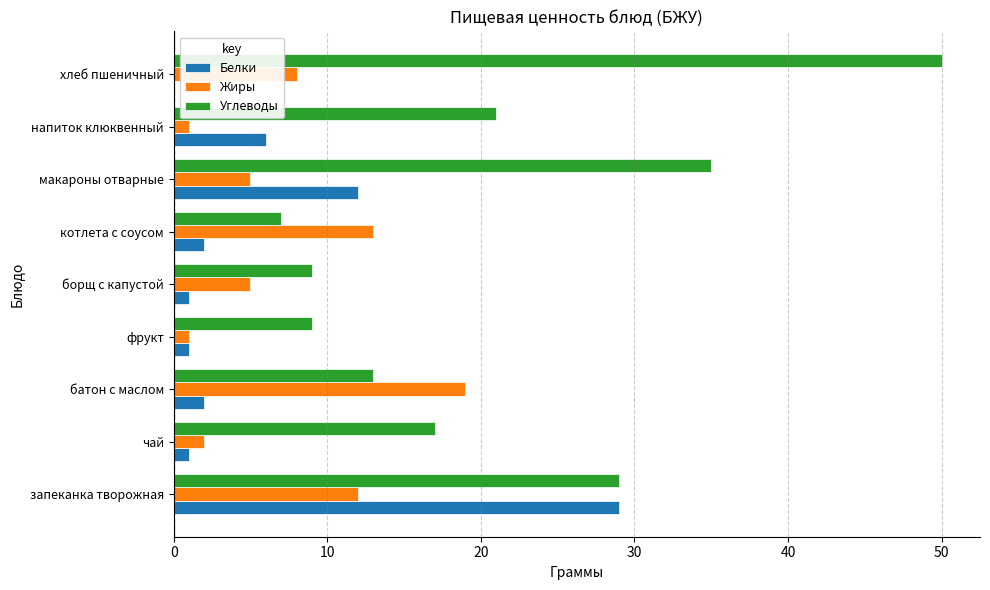

Count the number of categories in the chart.

9